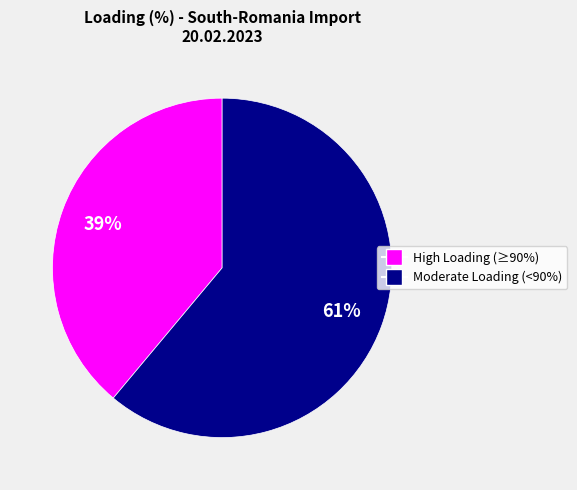

To the nearest percent, what is the difference between the largest and smallest slice percentages?

22%